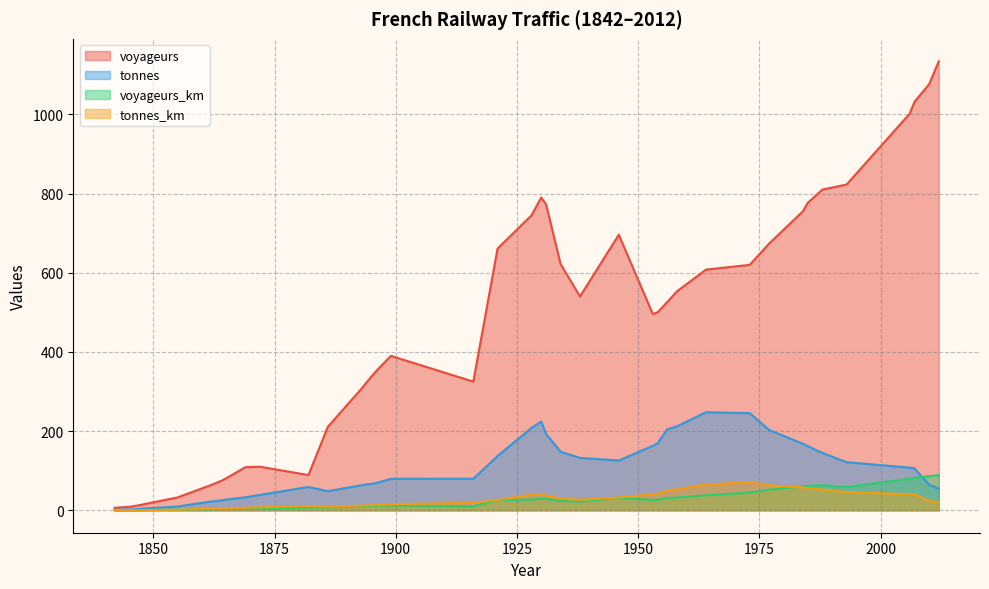

At which category does voyageurs_km reach its first local valley?

1916